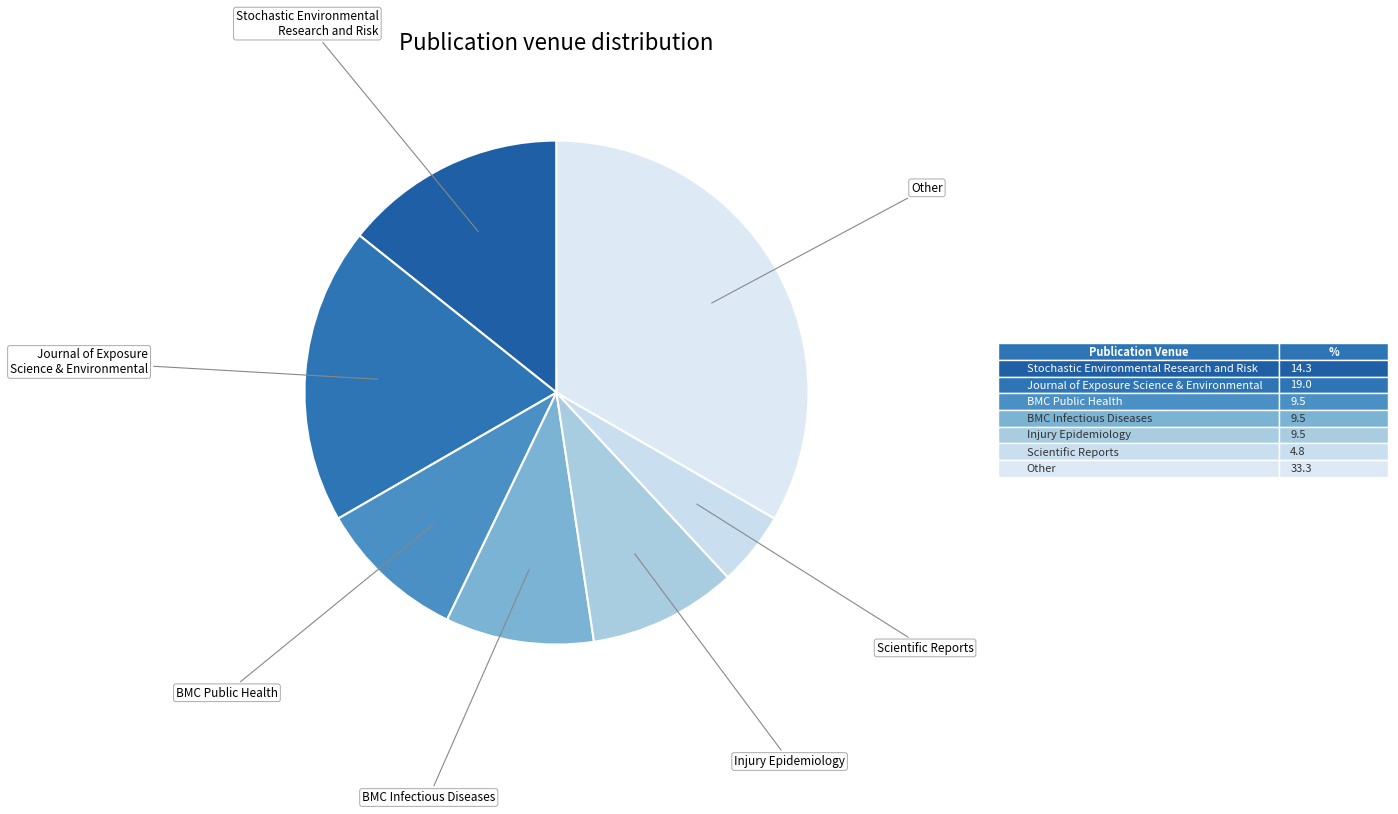

Do Scientific Reports and Stochastic Environmental Research and Risk together represent more than half of the pie?

No